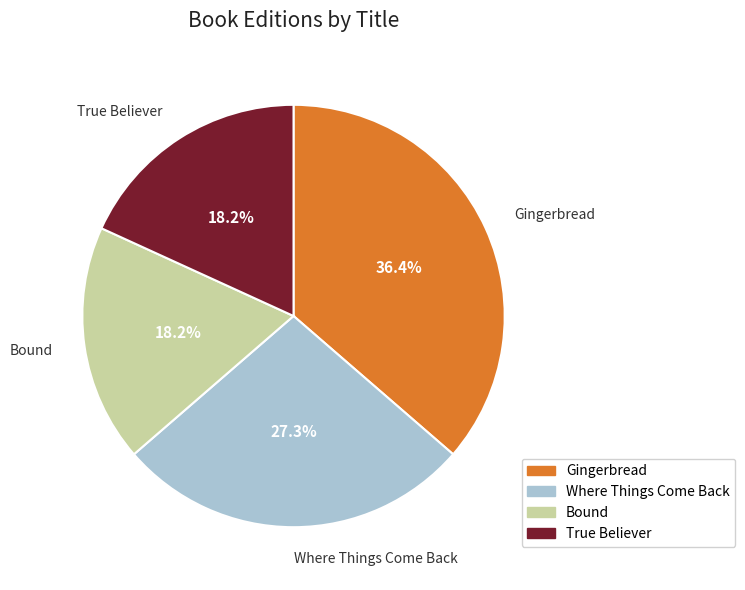

Is there a majority slice in this chart?

No